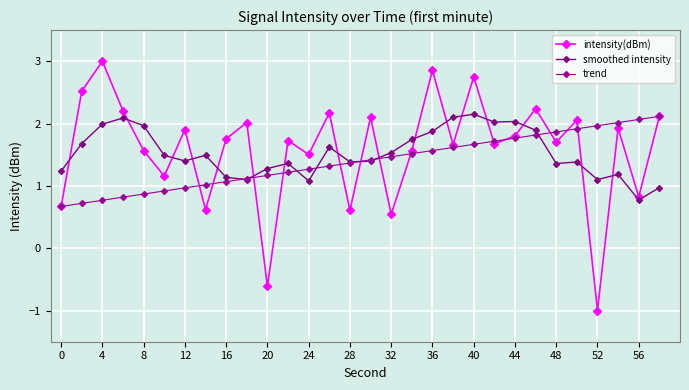

Count the number of data series in this chart.

3